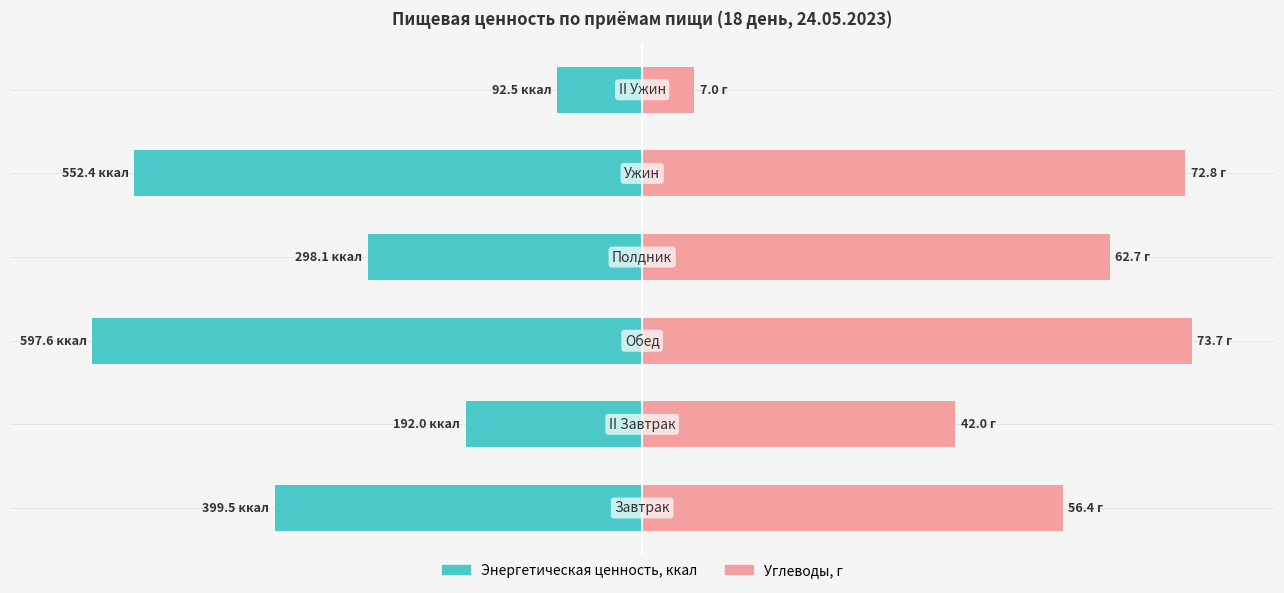

Is the value of Углеводы, г at −50 greater than the value of Энергетическая ценность, ккал at −100?

Yes